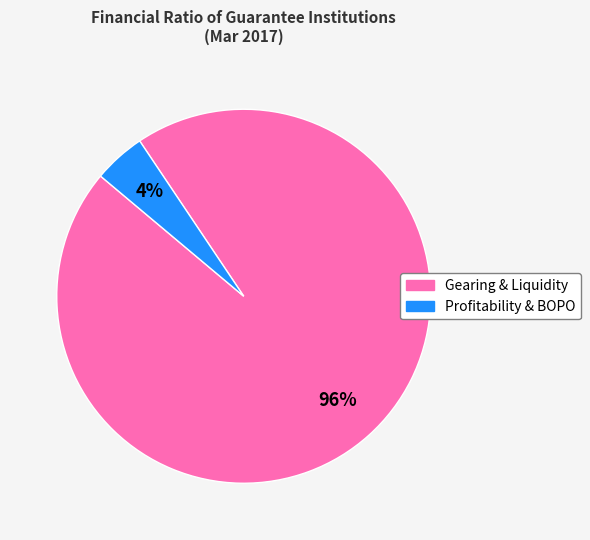

Does any single category account for the majority?

Yes